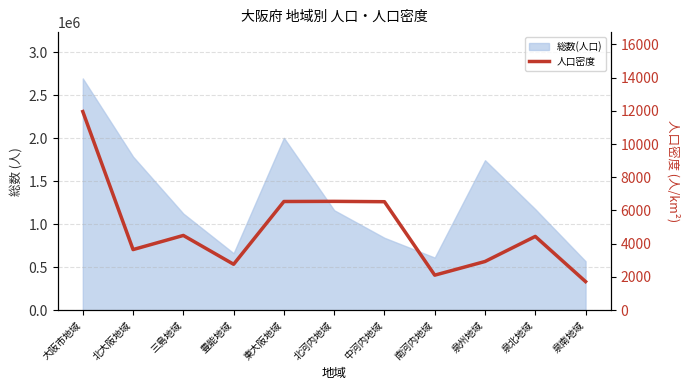

Which has a higher value, 中河内地域 or 泉南地域?

中河内地域